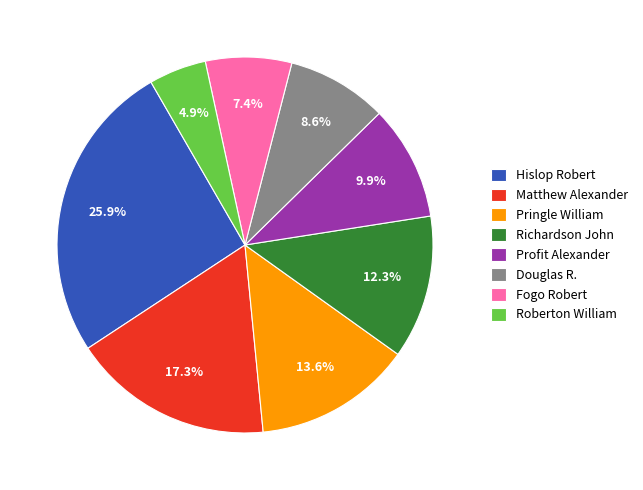

Is there a majority slice in this chart?

No